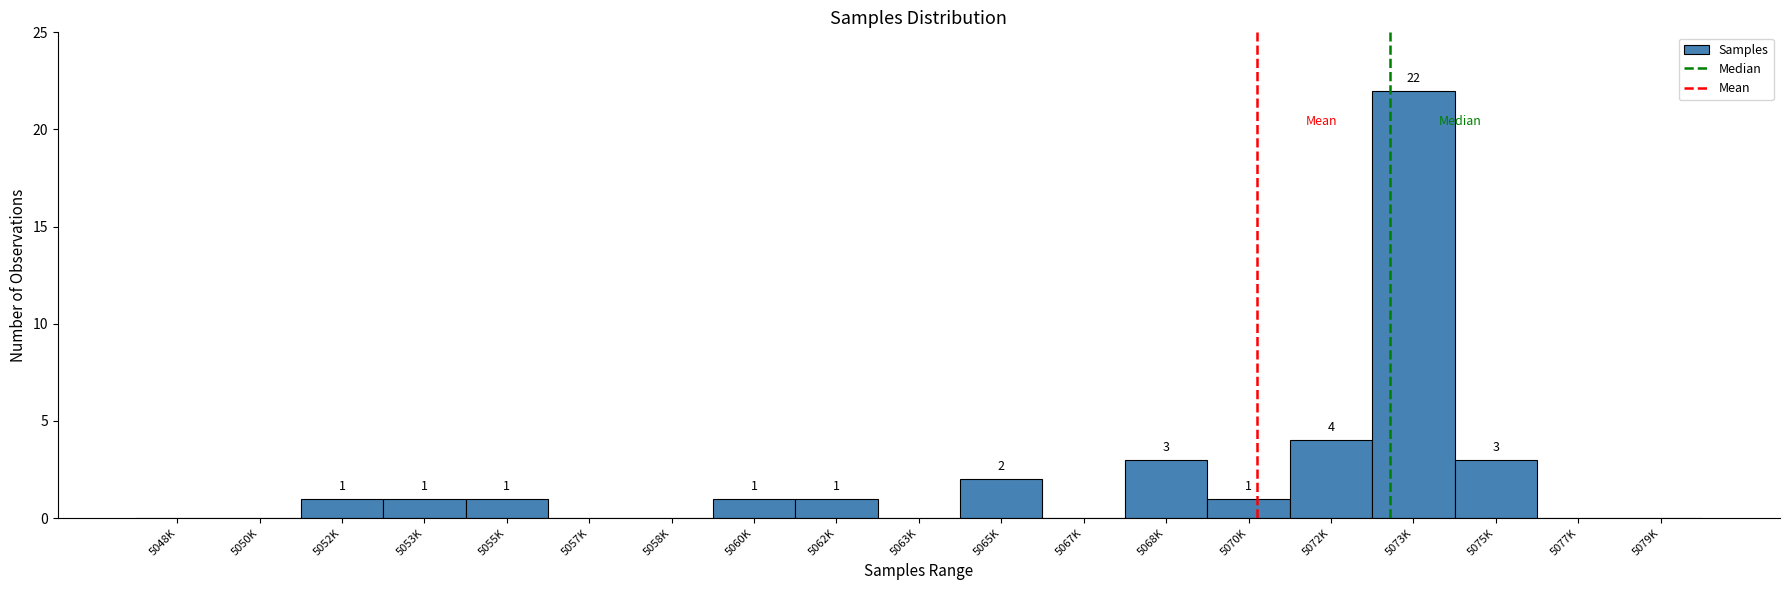

Reading right to left, transcribe all the data shown in this chart.

5079K=0	5077K=0	5075K=3	5073K=22	5072K=4	5070K=1	5068K=3	5067K=0	5065K=2	5063K=0	5062K=1	5060K=1	5058K=0	5057K=0	5055K=1	5053K=1	5052K=1	5050K=0	5048K=0